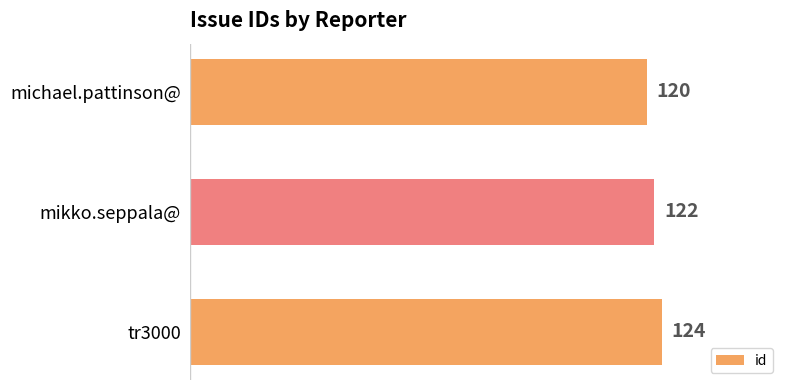

List the labels in order of value, smallest first.

michael.pattinson@, mikko.seppala@, tr3000